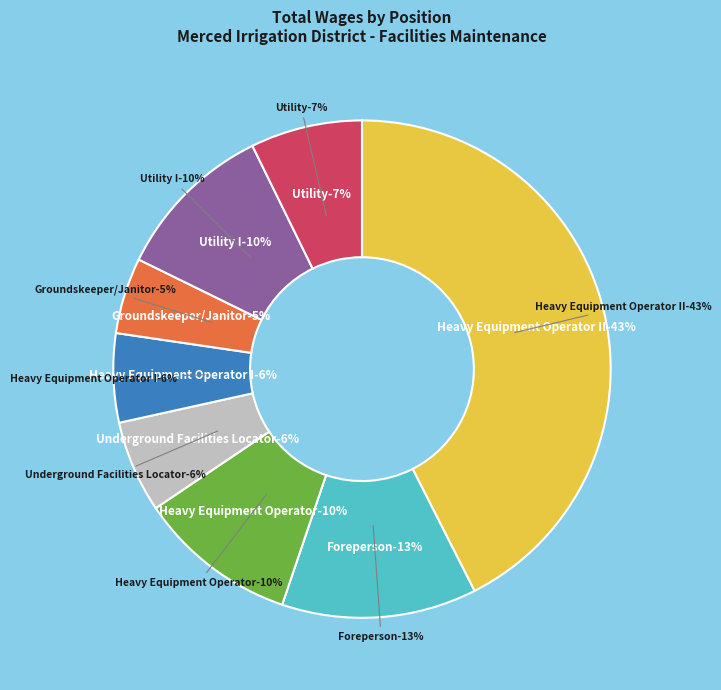

Do Utility I and Heavy Equipment Operator together represent more than half of the pie?

No